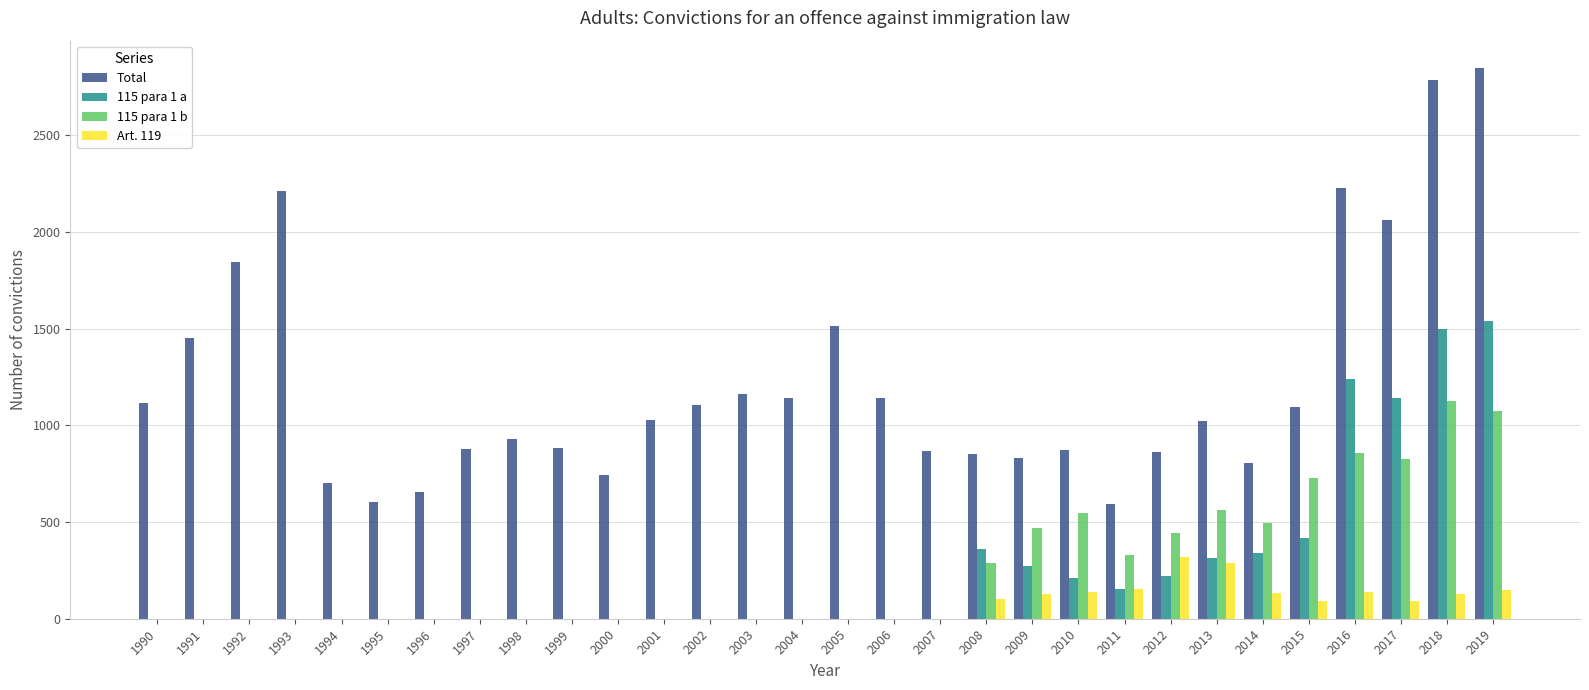

Which category has the highest value across all series?

2019